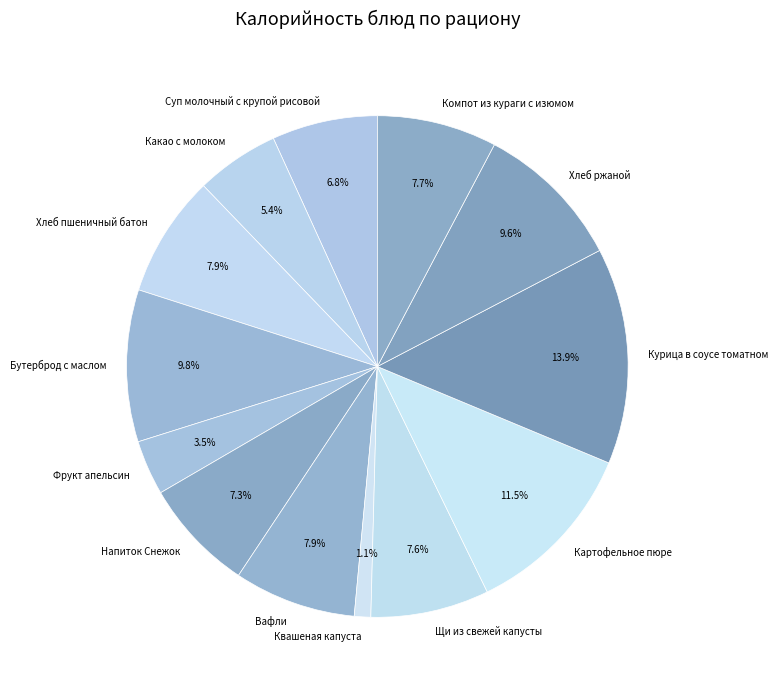

Which slice is the smallest?

Квашеная капуста